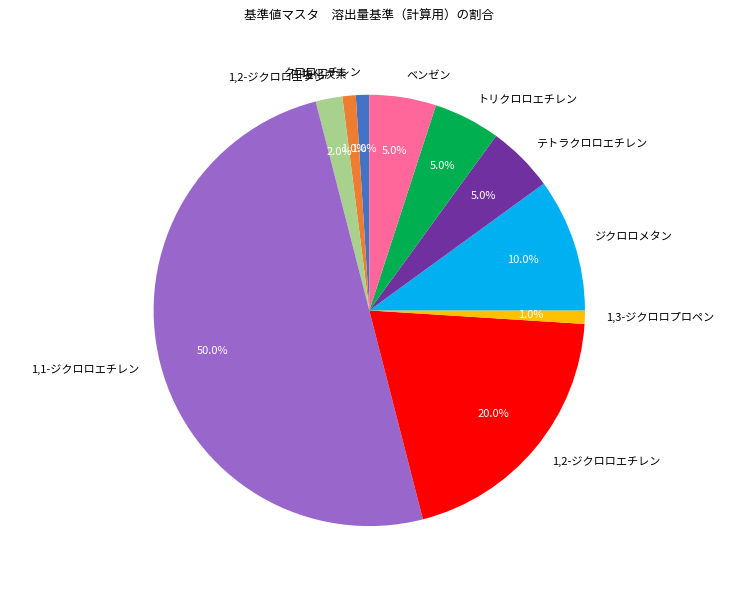

Which has a higher value, ジクロロメタン or 1,1-ジクロロエチレン?

1,1-ジクロロエチレン